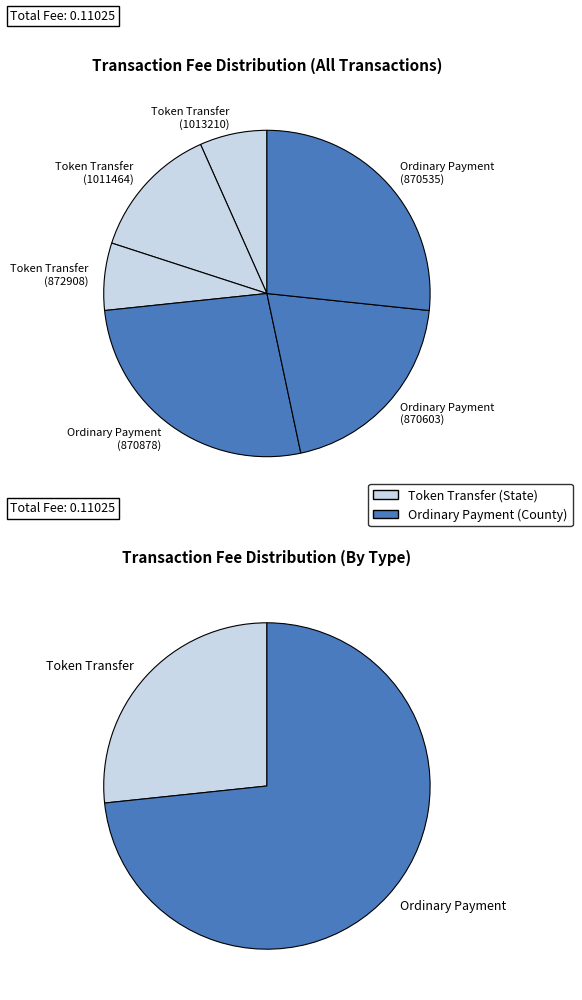

The Token Transfer (1011464) slice represents 13% of the pie. True or false?

True